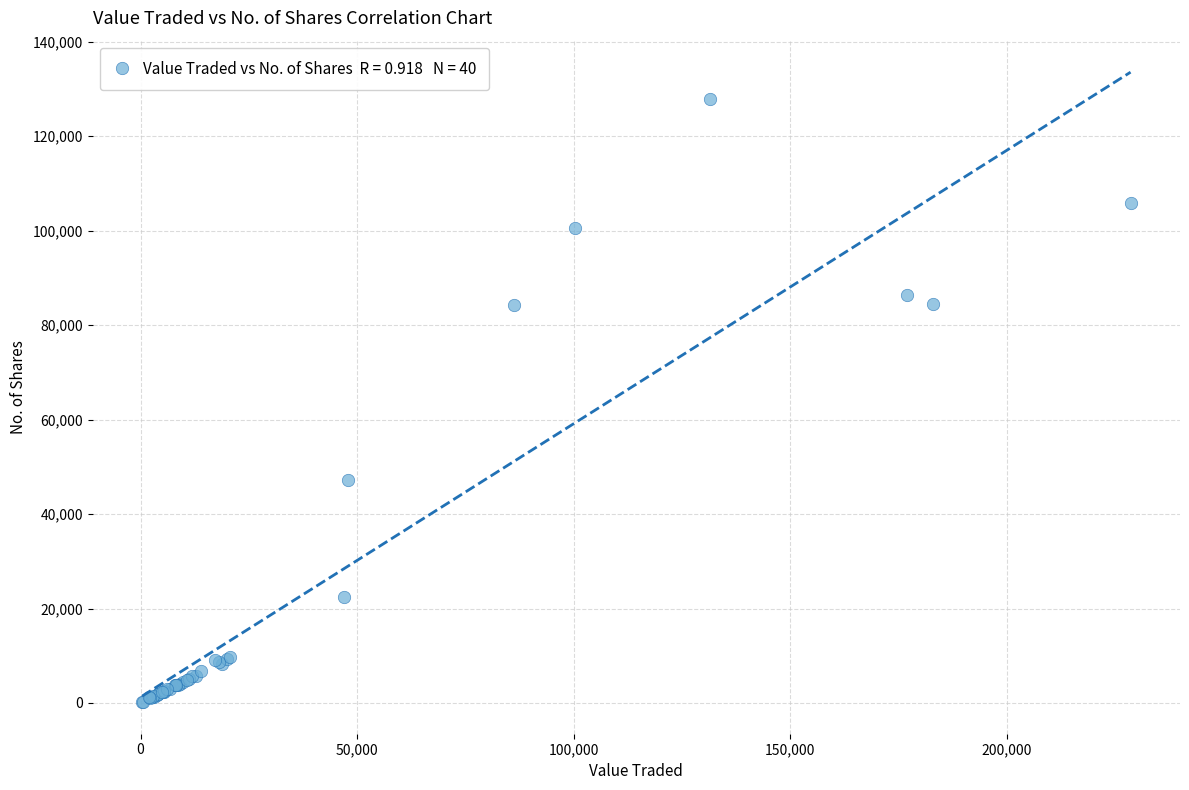

What Y value in the scatter plot is closest to 63994?

47203